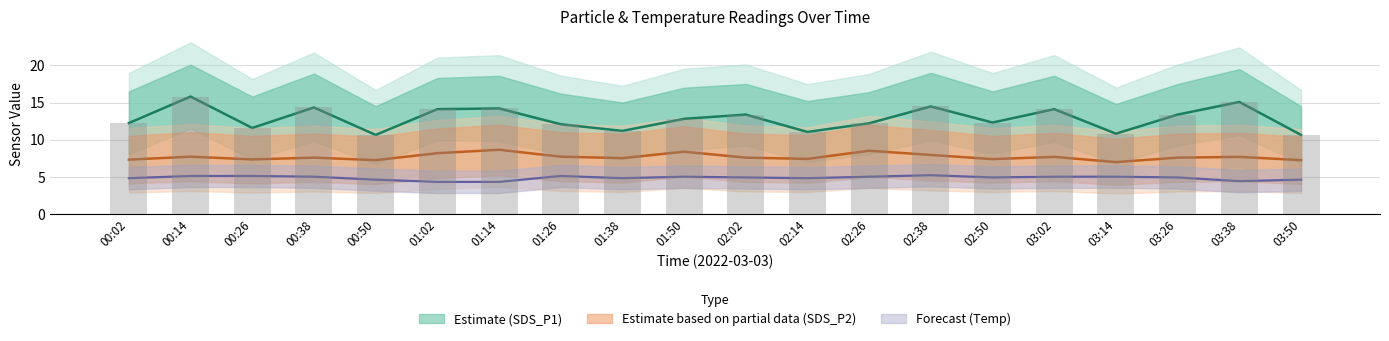

Which category has the highest value in the Temp series?

02:38